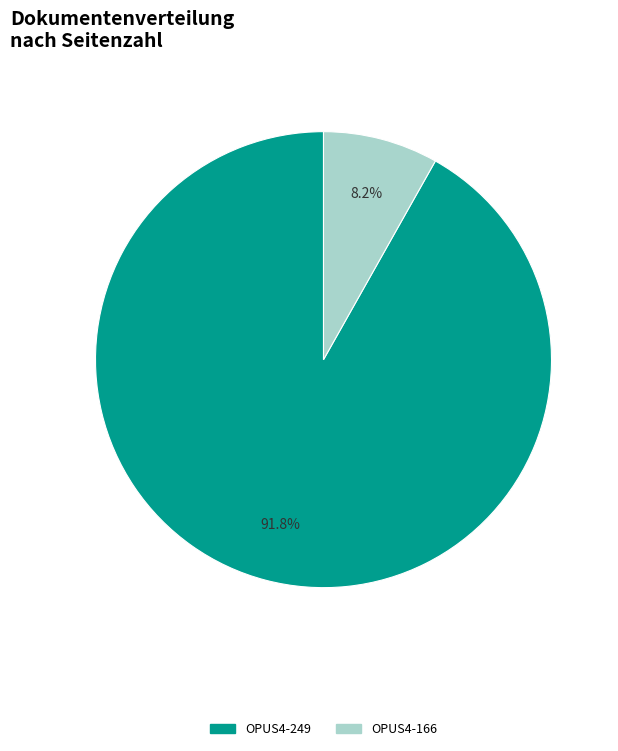

Count the number of slices in the pie.

2